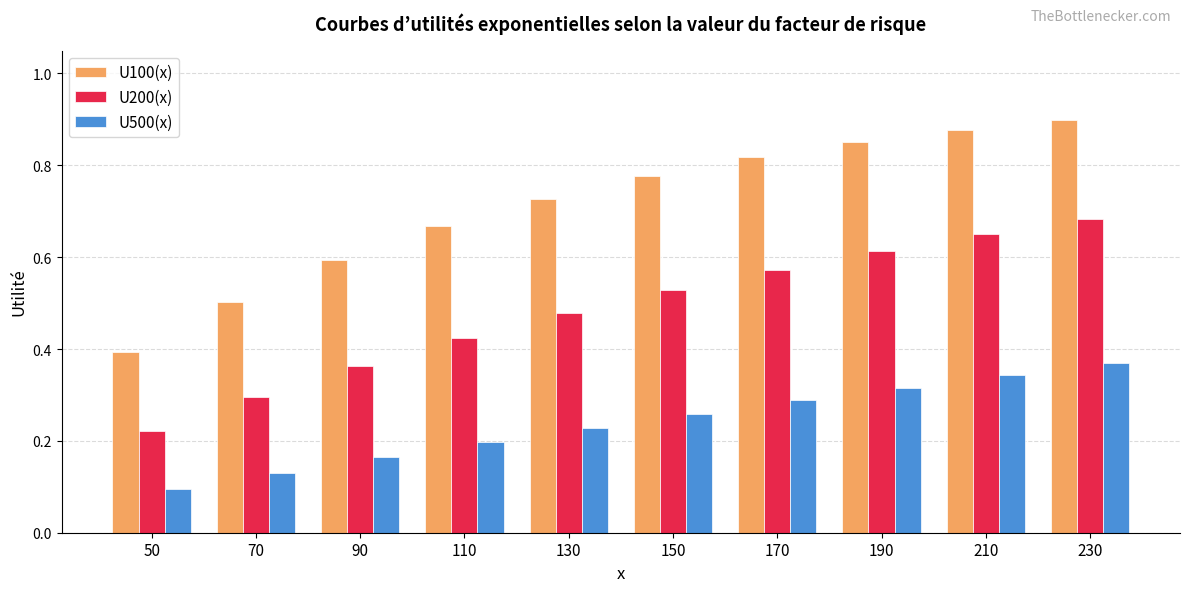

List the series in order of their overall mean, highest first.

U100(x), U200(x), U500(x)